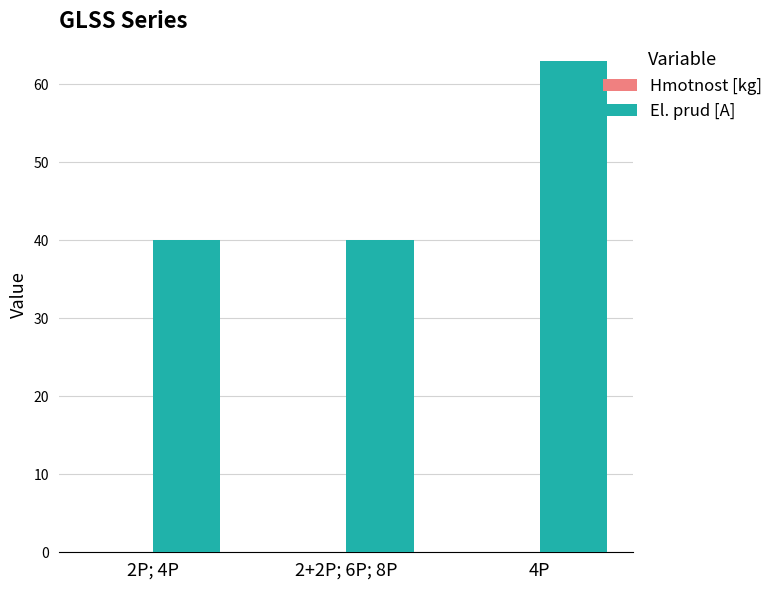

How many categories are shown in the chart?

3